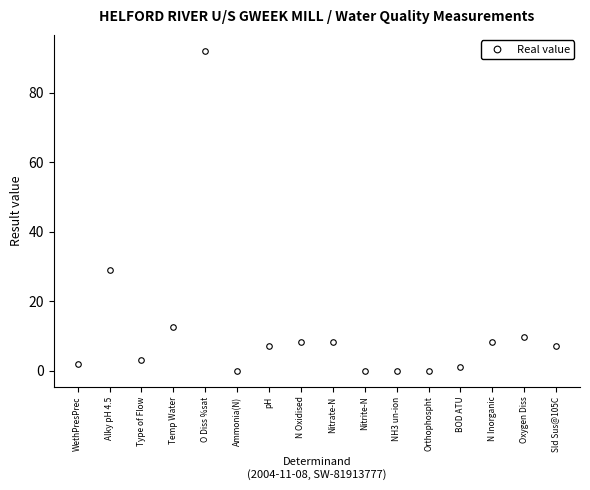

At which label is the value closest to 46?

Alky pH 4.5